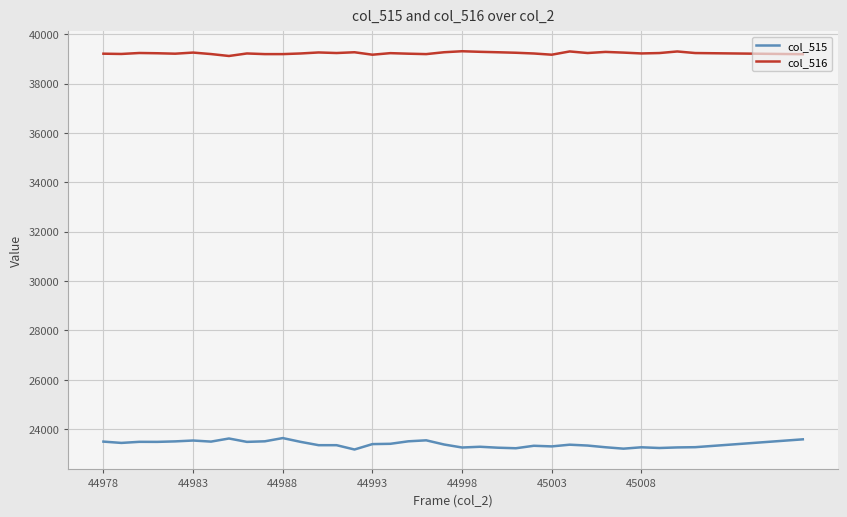

Which series has the widest spread of values?

col_515